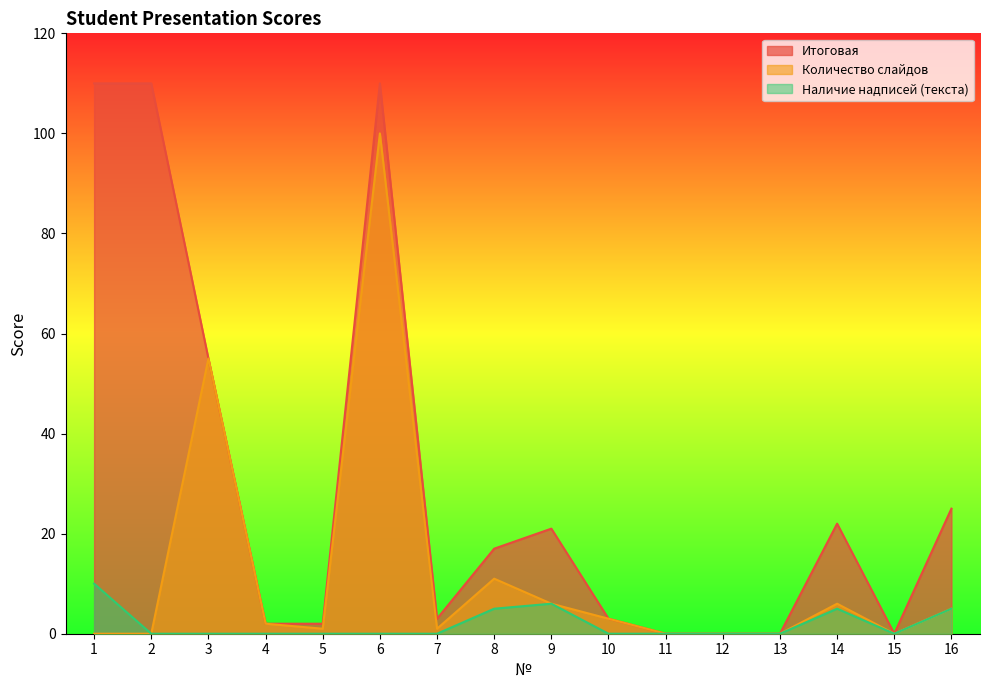

How many interior local peaks does the Наличие надписей (текста) series have?

2